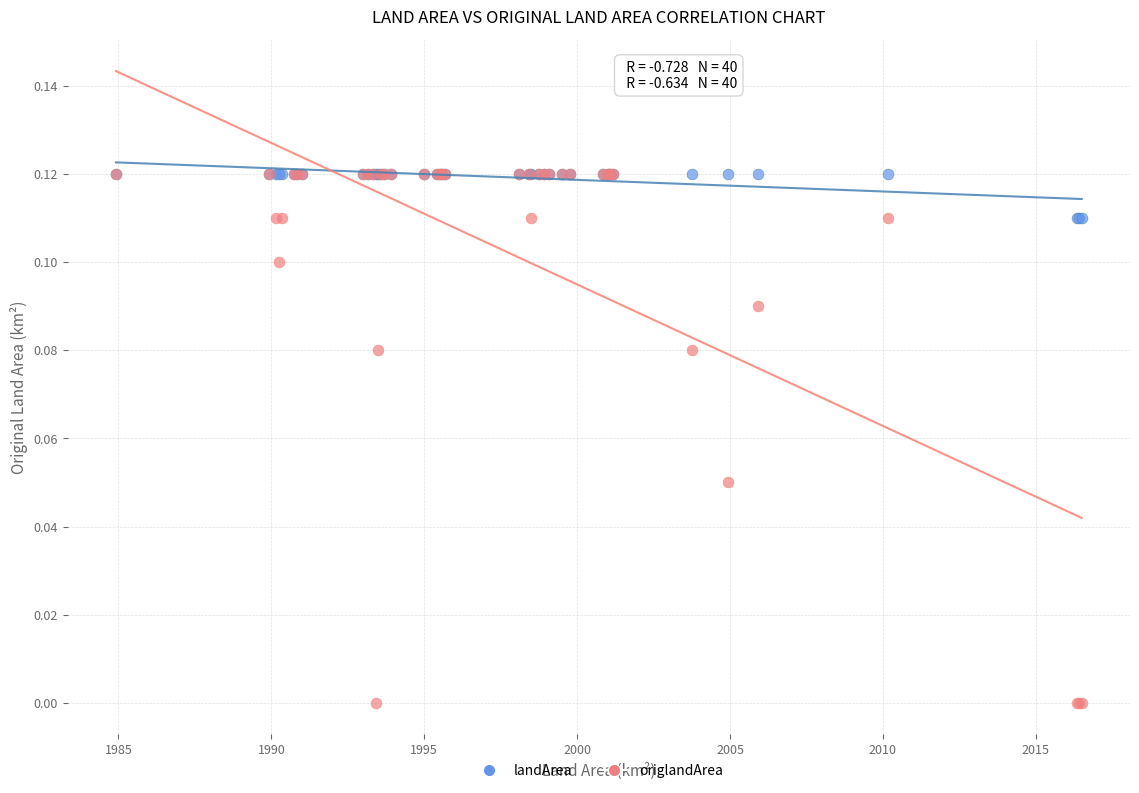

Which series has the largest Y range (max minus min)?

origlandArea